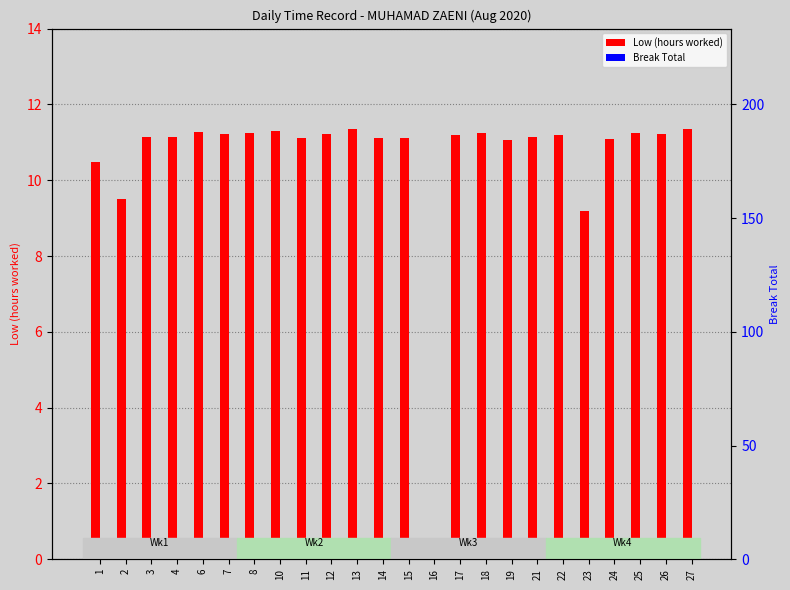

Where is Low (hours worked) nearest to the value 5?

23